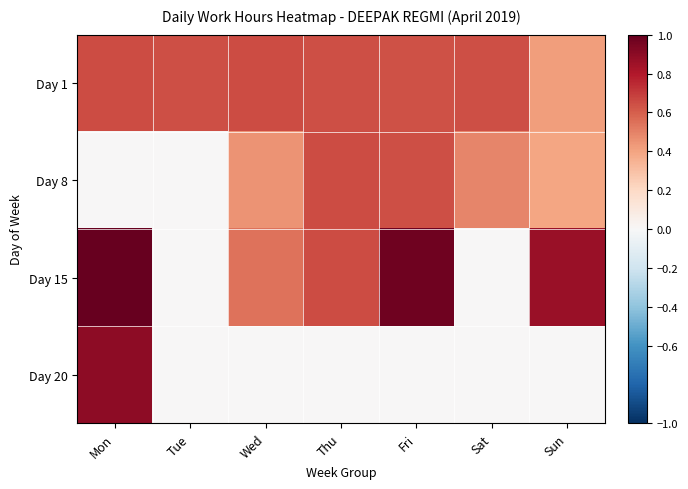

Reading left to right, transcribe all the data shown in this chart.

Day 1: Mon=0.6	Tue=0.6	Wed=0.7	Thu=0.6	Fri=0.6	Sat=0.6	Sun=0.4
Day 8: Mon=0.0	Tue=0.0	Wed=0.5	Thu=0.7	Fri=0.6	Sat=0.5	Sun=0.4
Day 15: Mon=1.0	Tue=0.0	Wed=0.5	Thu=0.6	Fri=1.0	Sat=0.0	Sun=0.9
Day 20: Mon=0.9	Tue=0.0	Wed=0.0	Thu=0.0	Fri=0.0	Sat=0.0	Sun=0.0